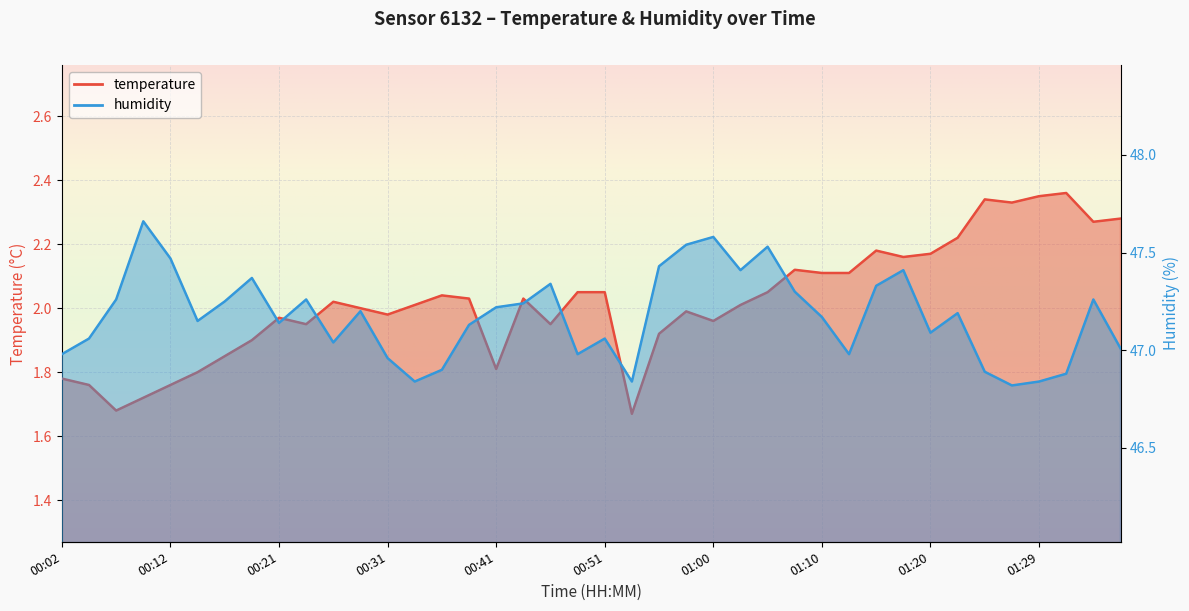

What are all the series names shown in the legend?

temperature, humidity